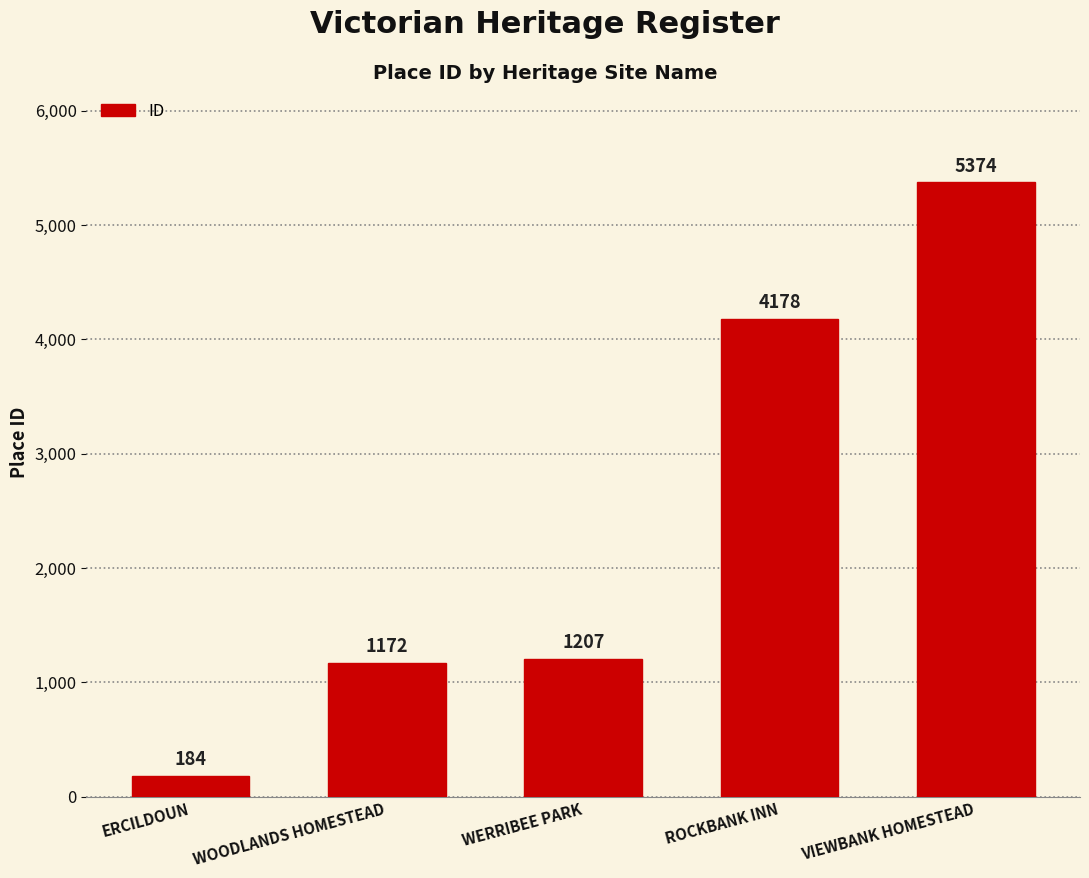

What is the label of the 4th bar from the left?

ROCKBANK INN